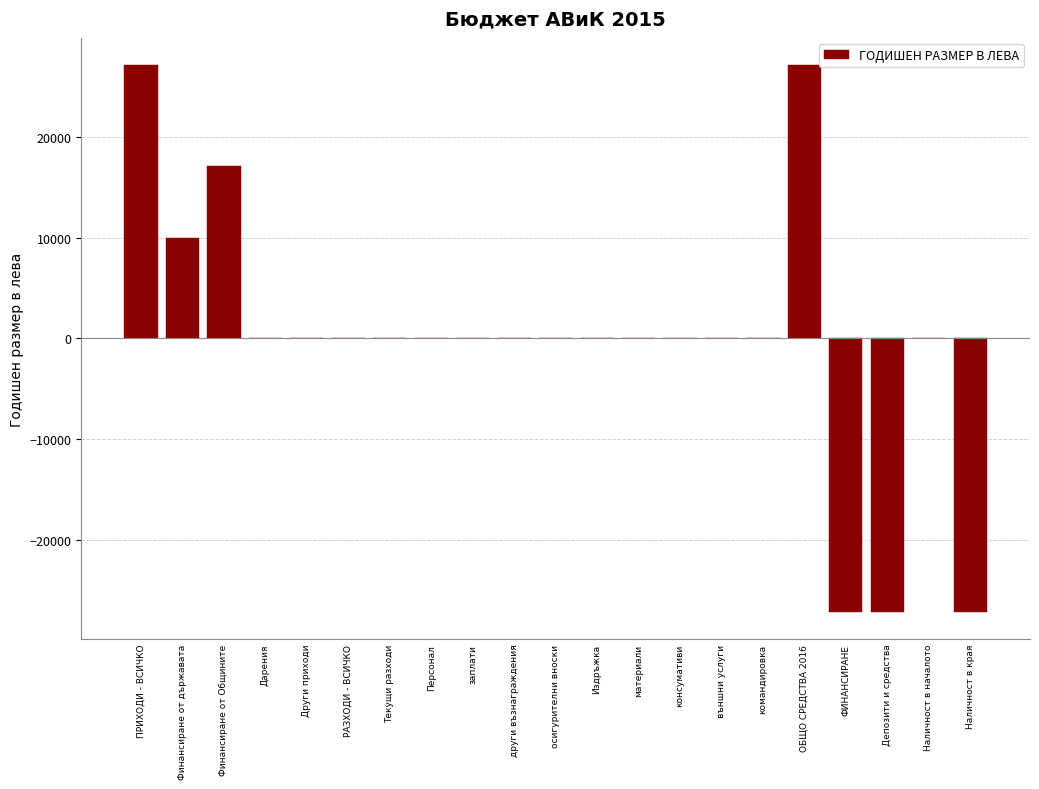

Reading left to right, list all the values displayed in this chart.

ПРИХОДИ - ВСИЧКО=27095	Финансиране от държавата=10000	Финансиране от Общините=17095	Дарения=0	Други приходи=0	РАЗХОДИ - ВСИЧКО=0	Текущи разходи=0	Персонал=0	заплати=0	други възнаграждения=0	осигурителни вноски=0	Издръжка=0	материали=0	консумативи=0	външни услуги=0	командировка=0	ОБЩО СРЕДСТВА 2016=27095	ФИНАНСИРАНЕ=-27095	Депозити и средства=-27095	Наличност в началото=0	Наличност в края=-27095